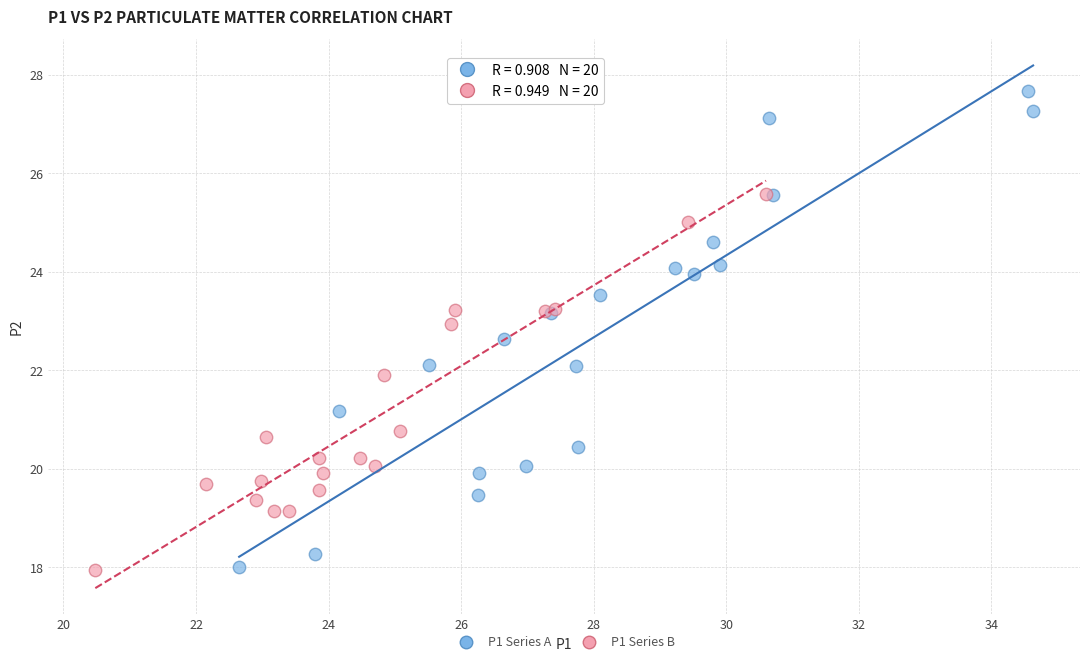

What are all the series names shown in the legend?

P1 Series A, P1 Series B